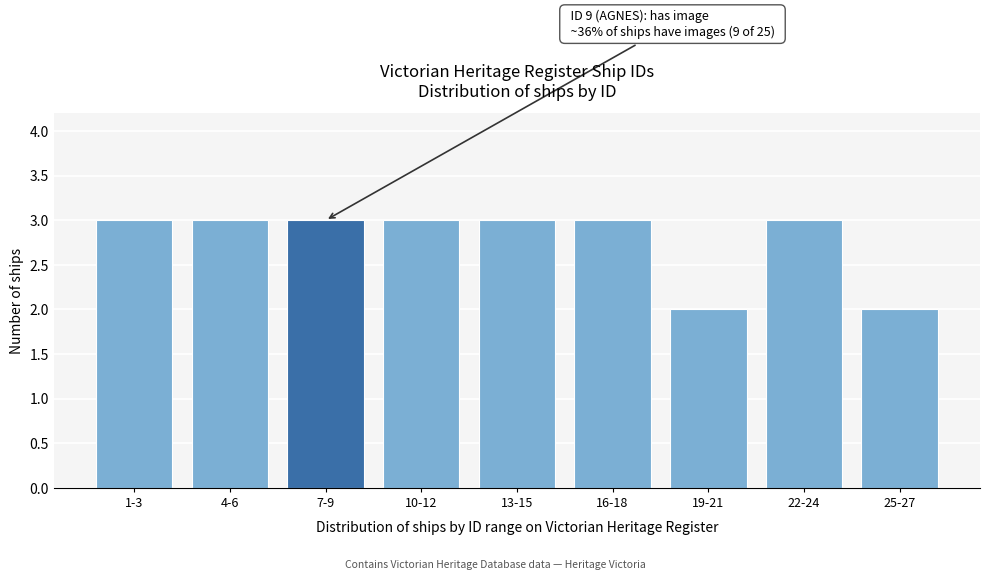

Reading right to left, what are all the values shown in this chart?

25-27=2	22-24=3	19-21=2	16-18=3	13-15=3	10-12=3	7-9=3	4-6=3	1-3=3